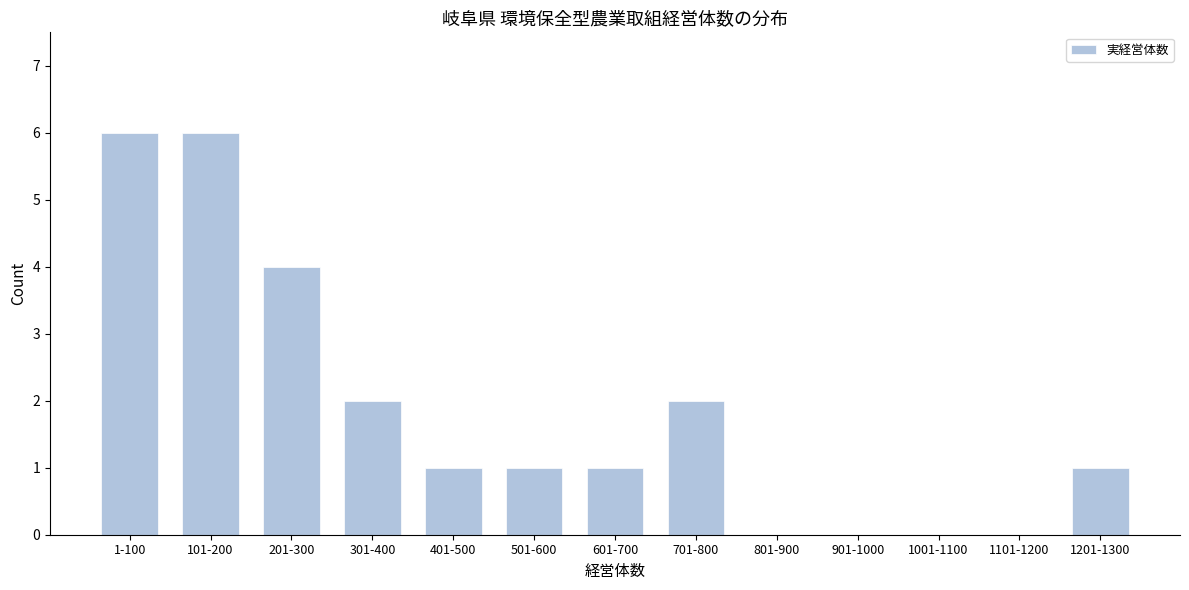

Reading left to right, what are all the values shown in this chart?

1-100=6	101-200=6	201-300=4	301-400=2	401-500=1	501-600=1	601-700=1	701-800=2	801-900=0	901-1000=0	1001-1100=0	1101-1200=0	1201-1300=1